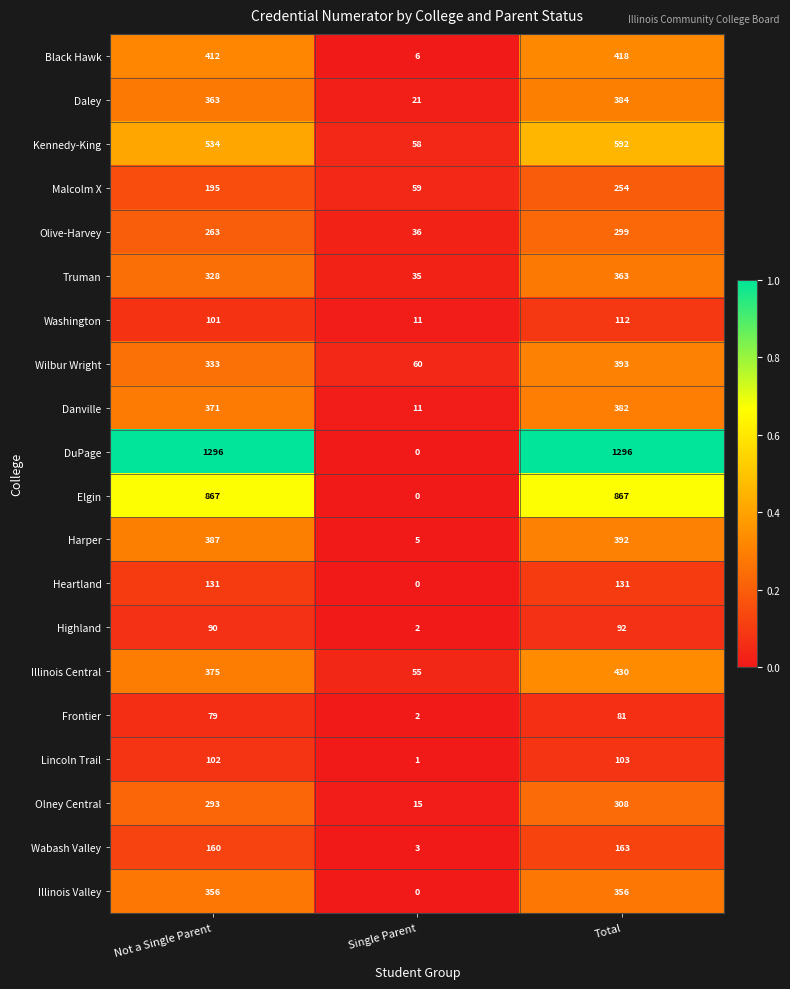

How many categories are shown in the chart?

3